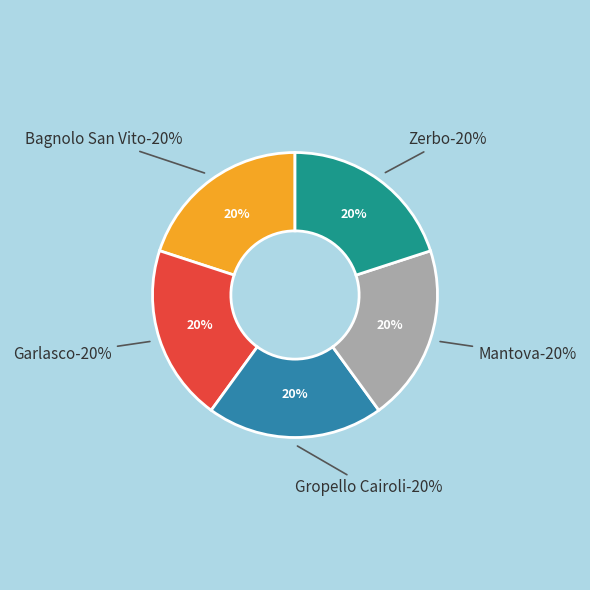

Which category has the biggest portion of the pie?

Garlasco